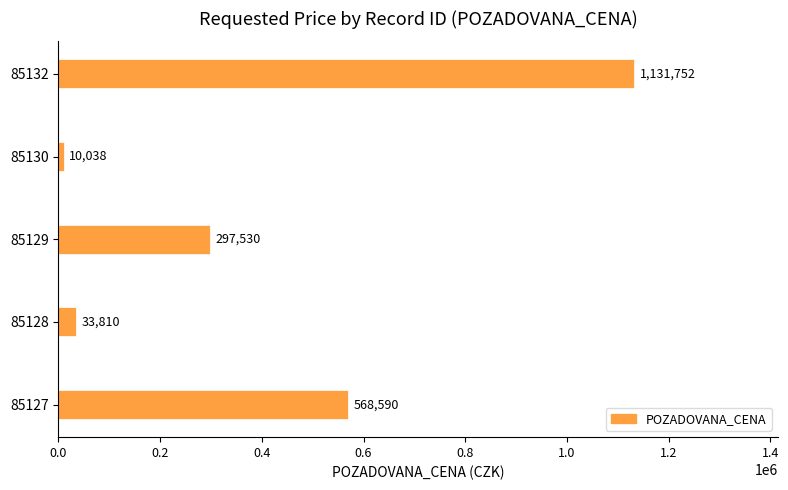

At which category does the chart reach its minimum across all series?

85130